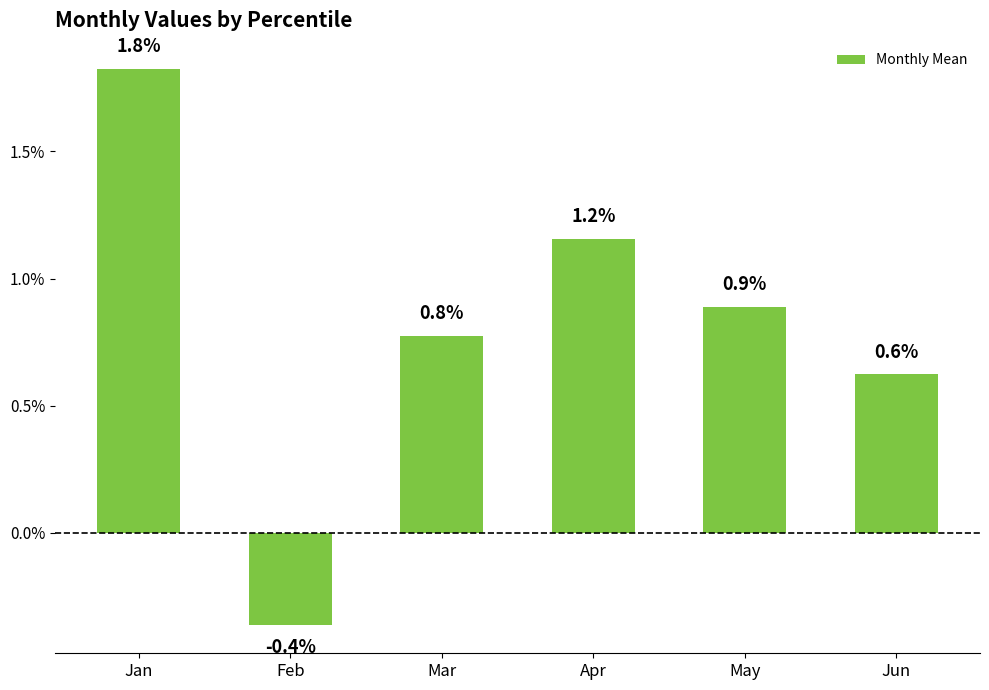

What is the difference between the maximum and minimum values?

2.2